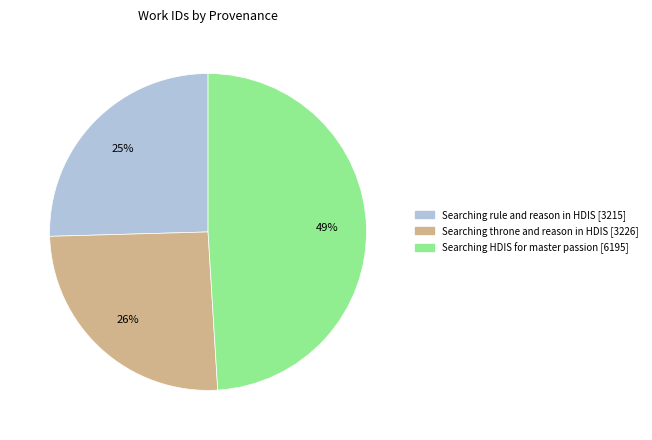

What is the ratio of the value at Searching throne and reason in HDIS to the value at Searching rule and reason in HDIS?

1.0